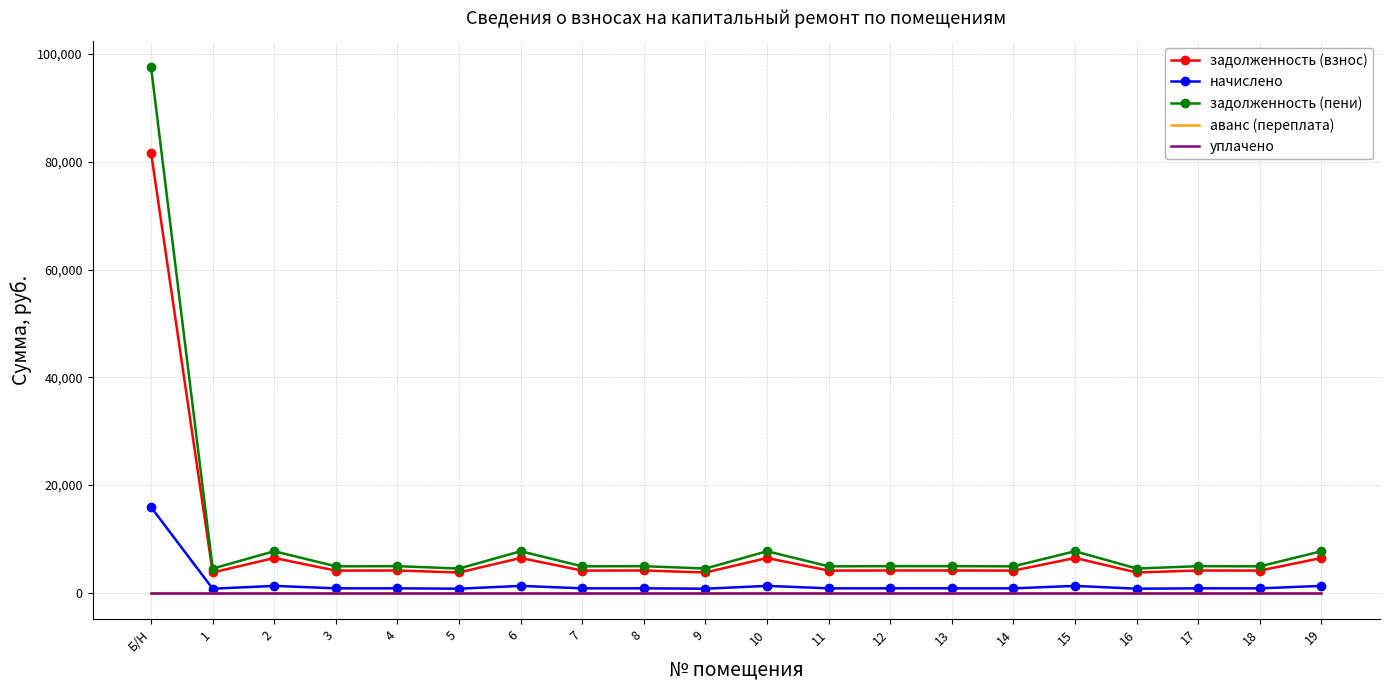

What value does the задолженность (взнос) series have at 10?

6434.4